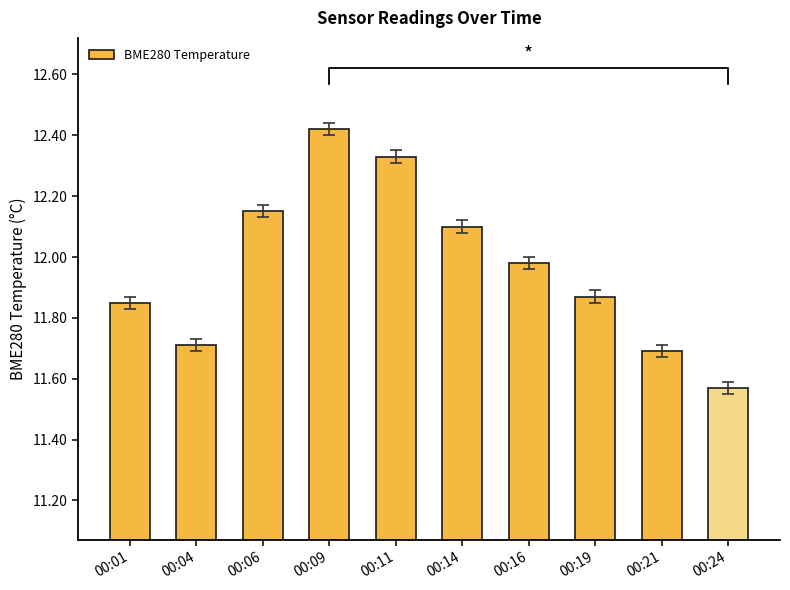

Between 00:06 and 00:19, which is larger?

00:06